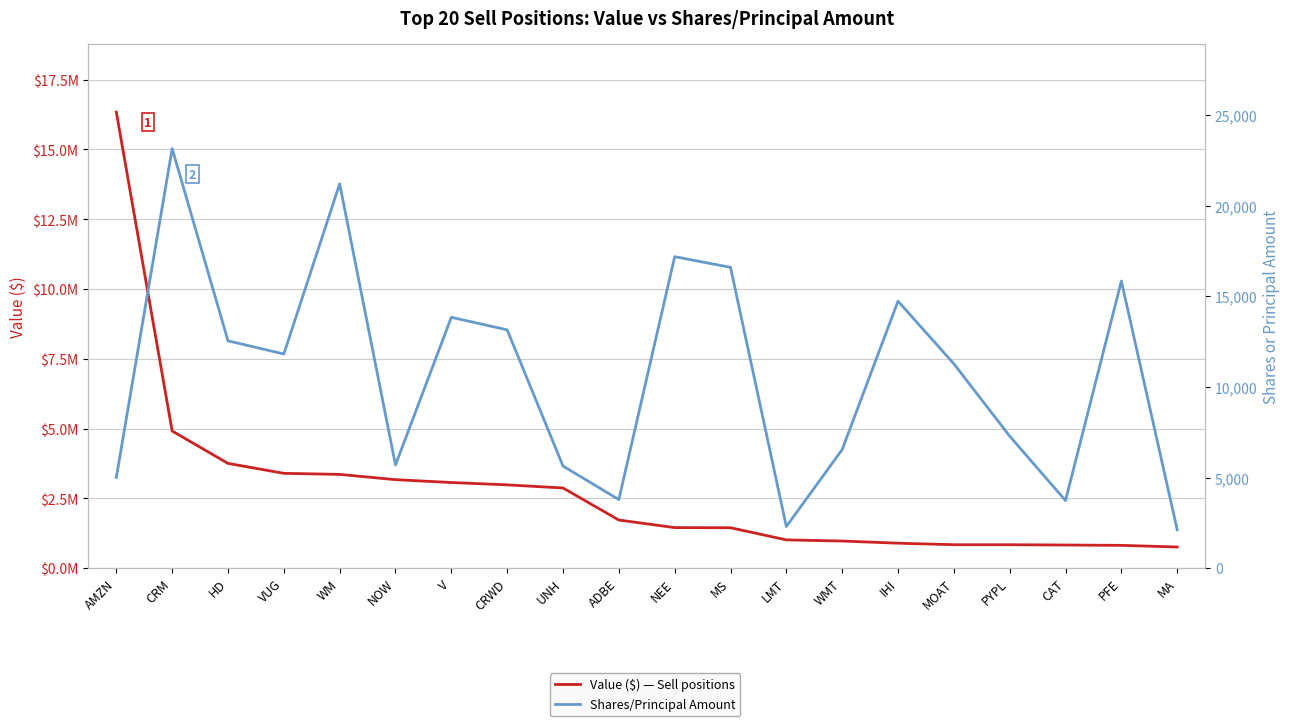

What is the difference between the second highest and minimum values in the Value ($) — Sell positions series?

4155000